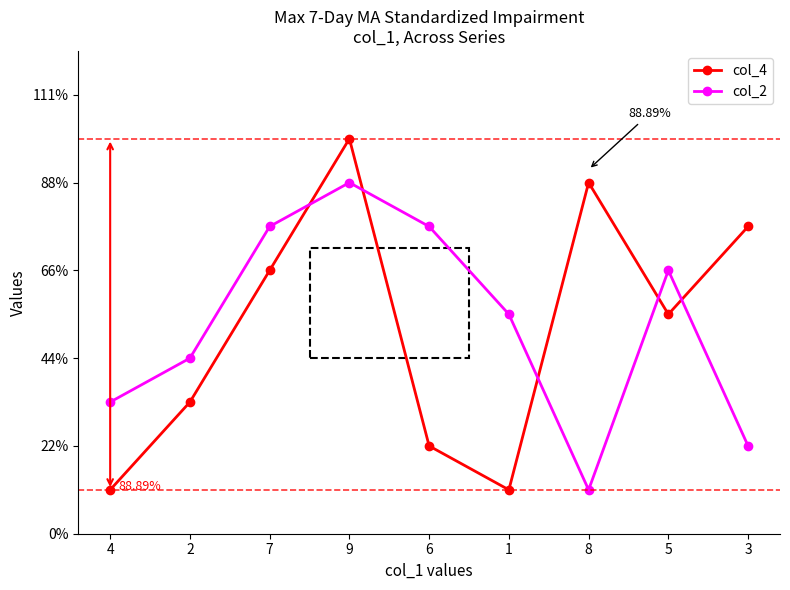

What is the difference between the maximum and minimum values in the col_4 series?

8